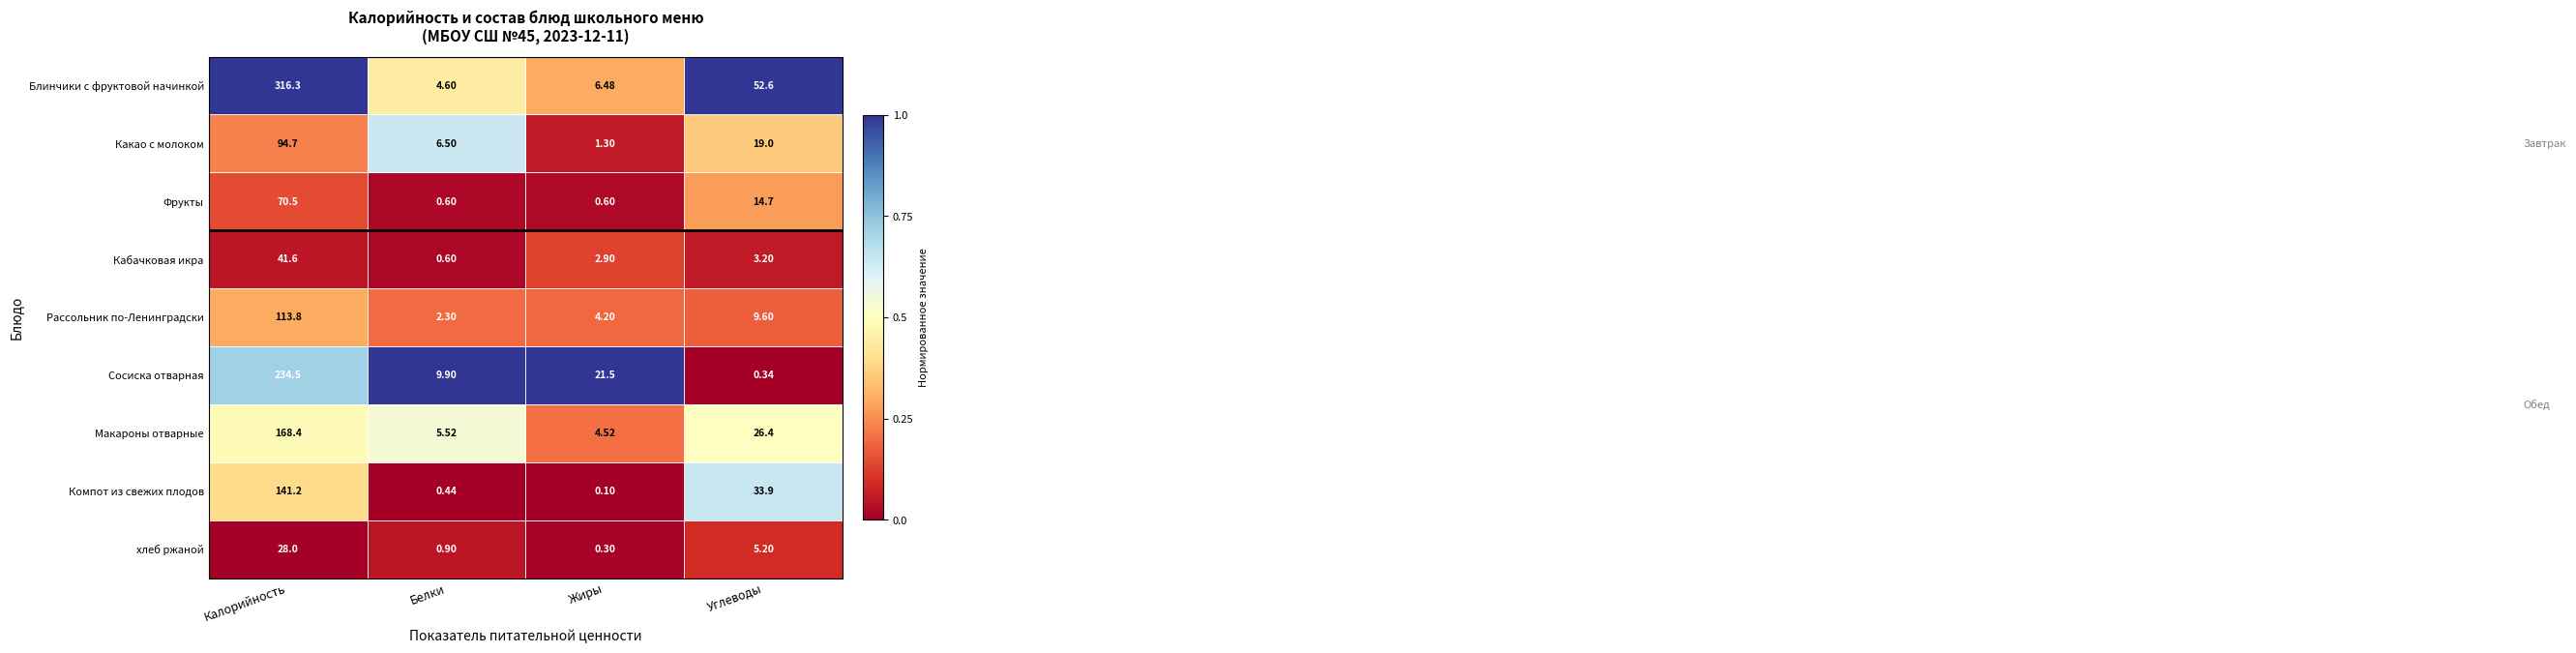

Which category has the highest value in the Блинчики с фруктовой начинкой series?

Калорийность